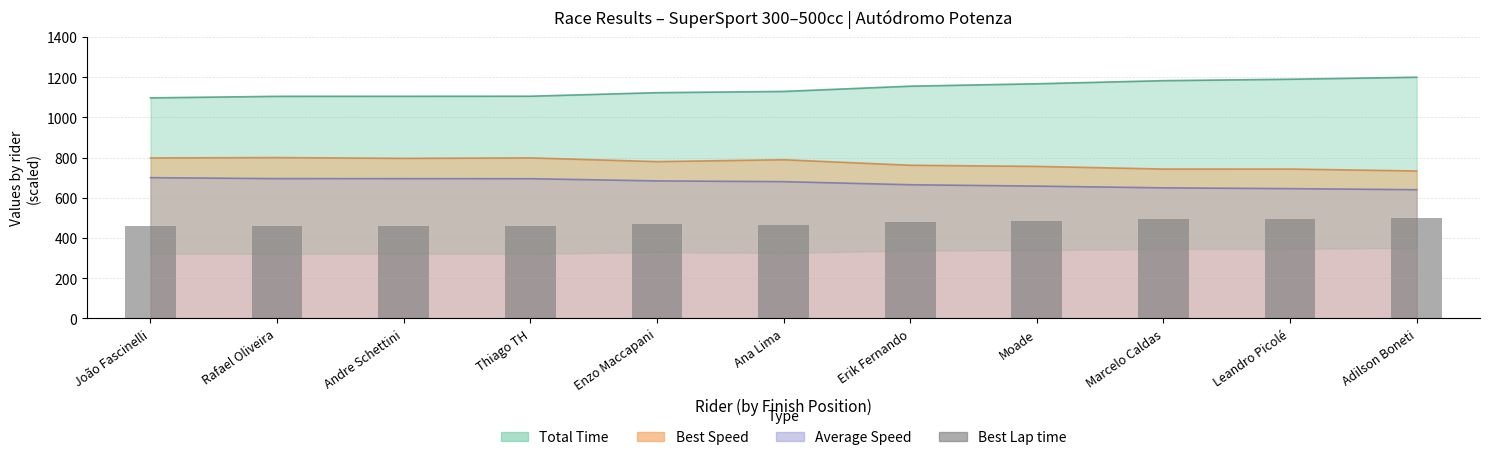

Which label corresponds to the largest value in the chart?

Adilson Boneti